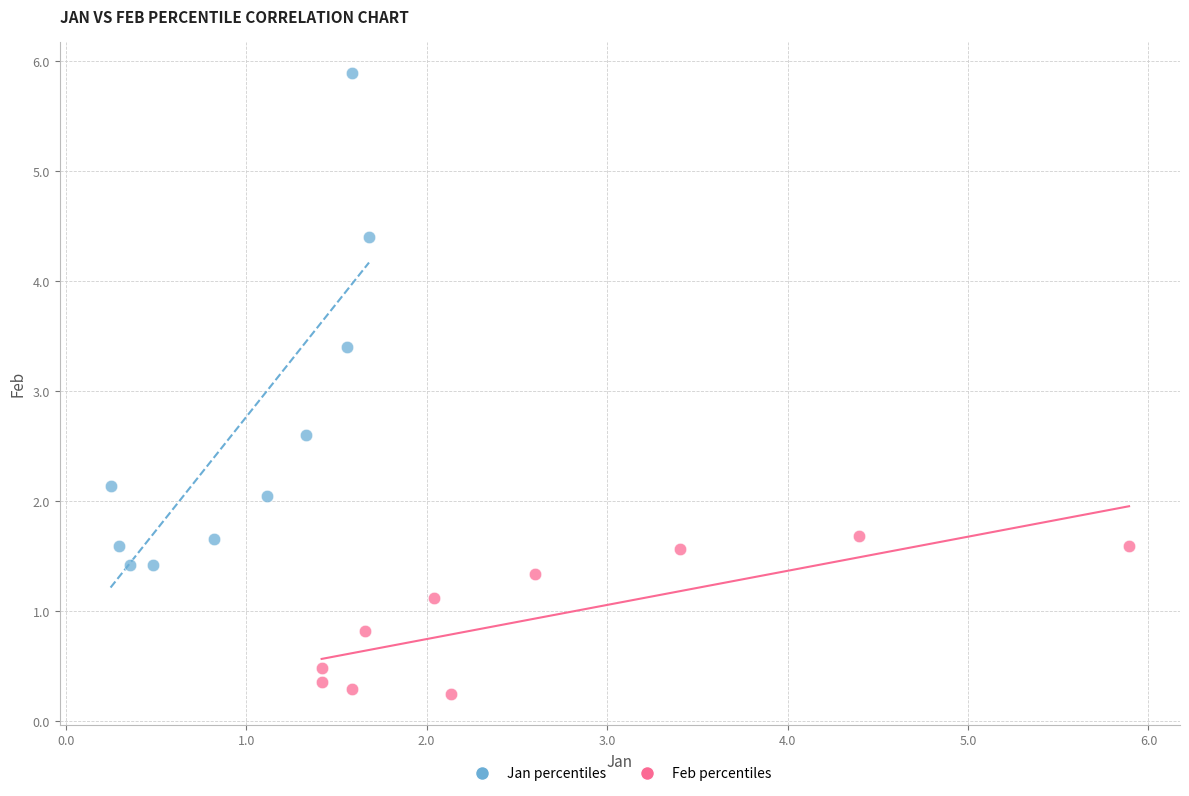

Which series reaches the maximum Y coordinate?

Jan percentiles